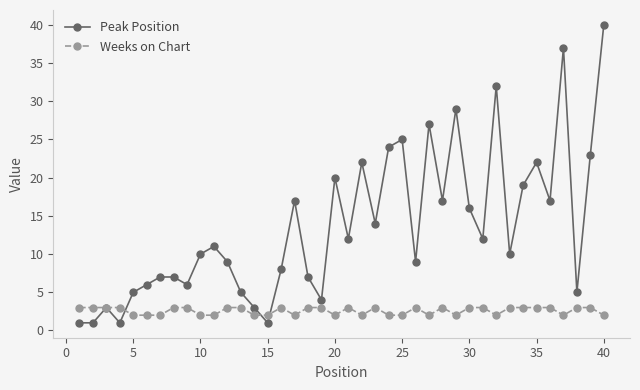

How many categories are shown in the chart?

40